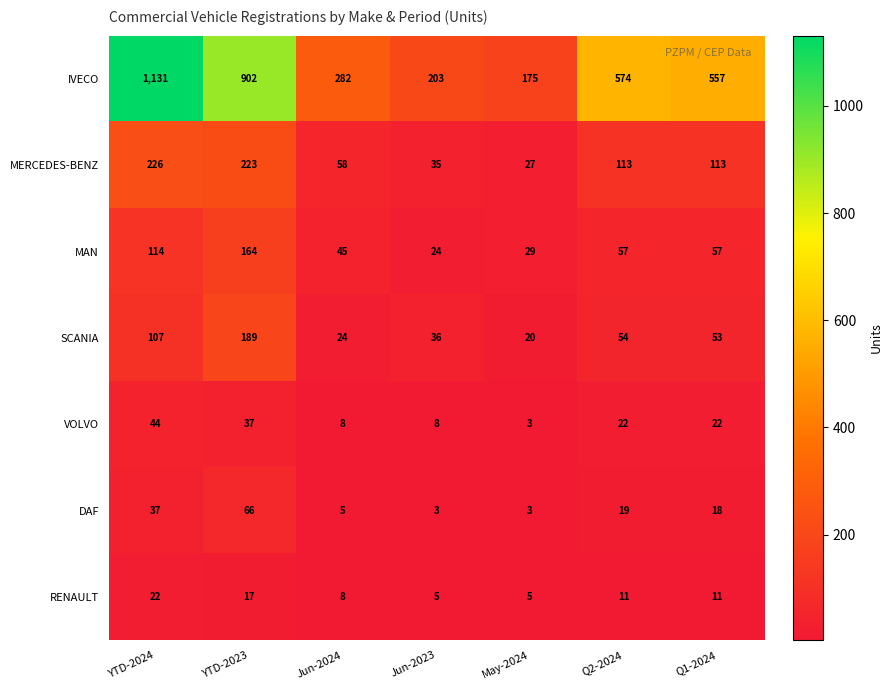

Rank the series at YTD-2024 from lowest to highest value.

RENAULT, DAF, VOLVO, SCANIA, MAN, MERCEDES-BENZ, IVECO